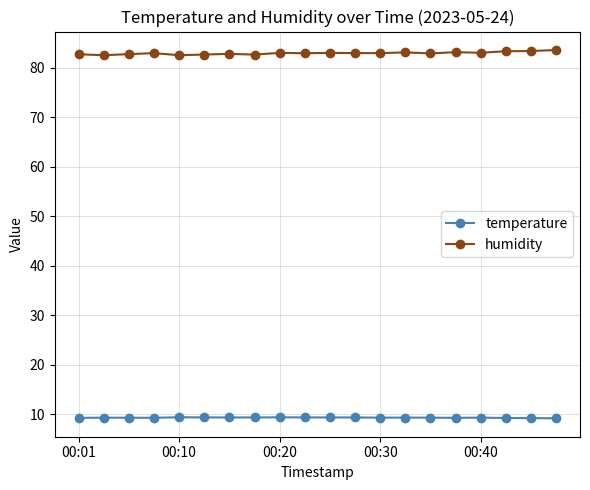

What is the difference between the second highest and minimum values in the temperature series?

0.2